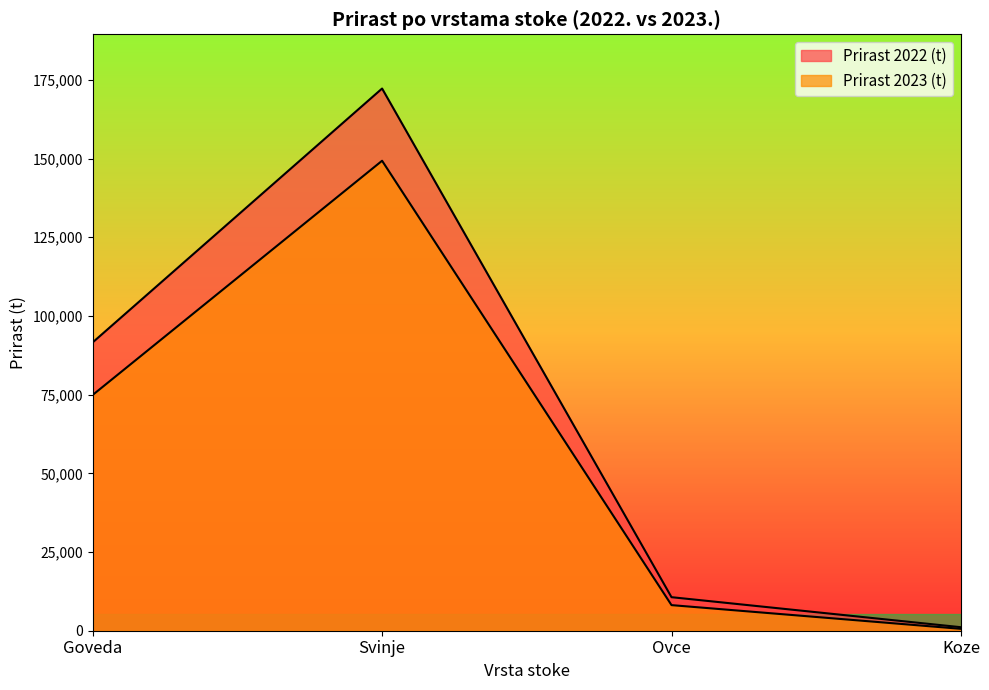

Count the number of data series in this chart.

2